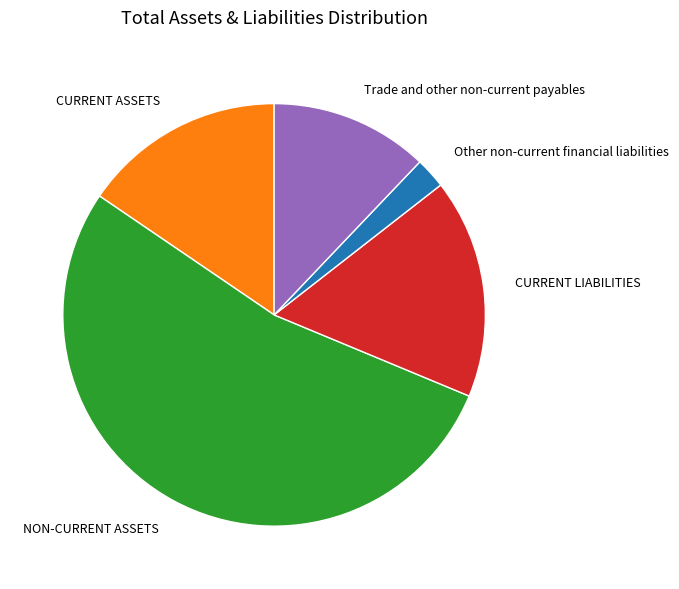

True or false: Trade and other non-current payables accounts for 12% of the total.

True